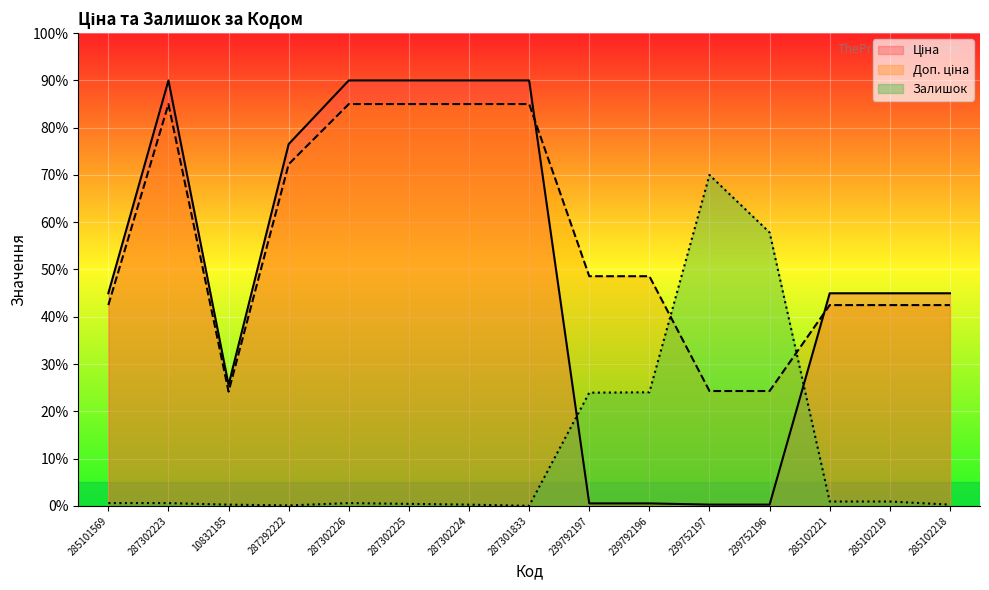

How many times do Доп. ціна and Ціна cross each other?

2